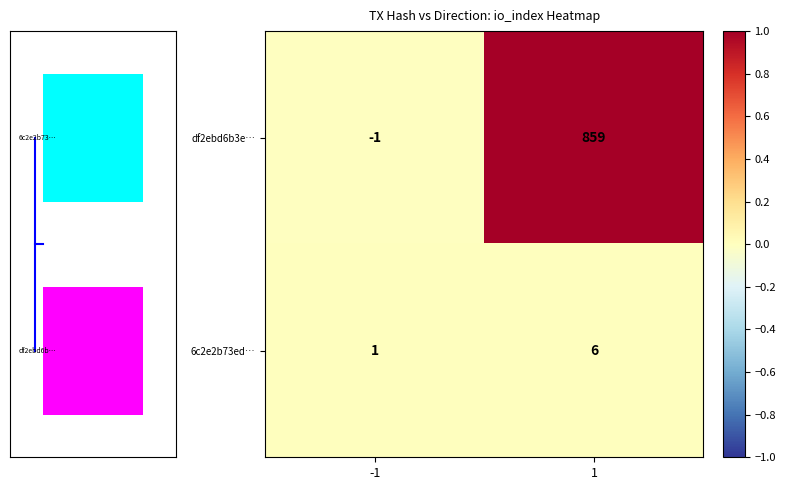

Is it true that 6c2e2b73ed… equals 3 at 1?

False